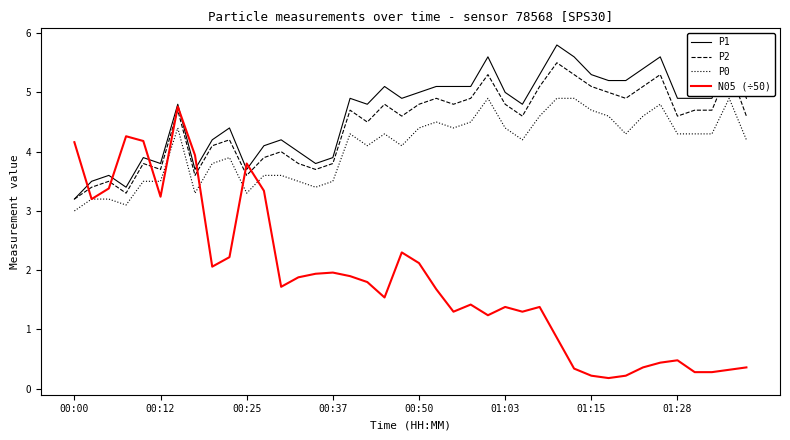

Which series has the largest range (max minus min)?

N05 (÷50)